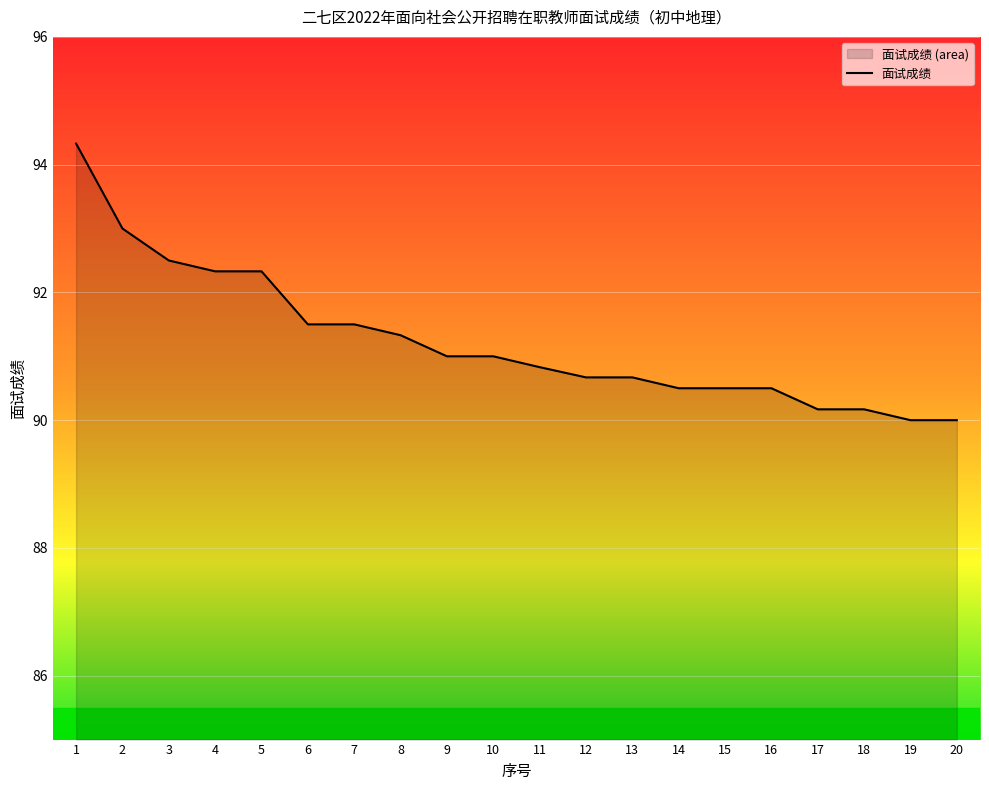

At which category does the chart reach its minimum across all series?

19